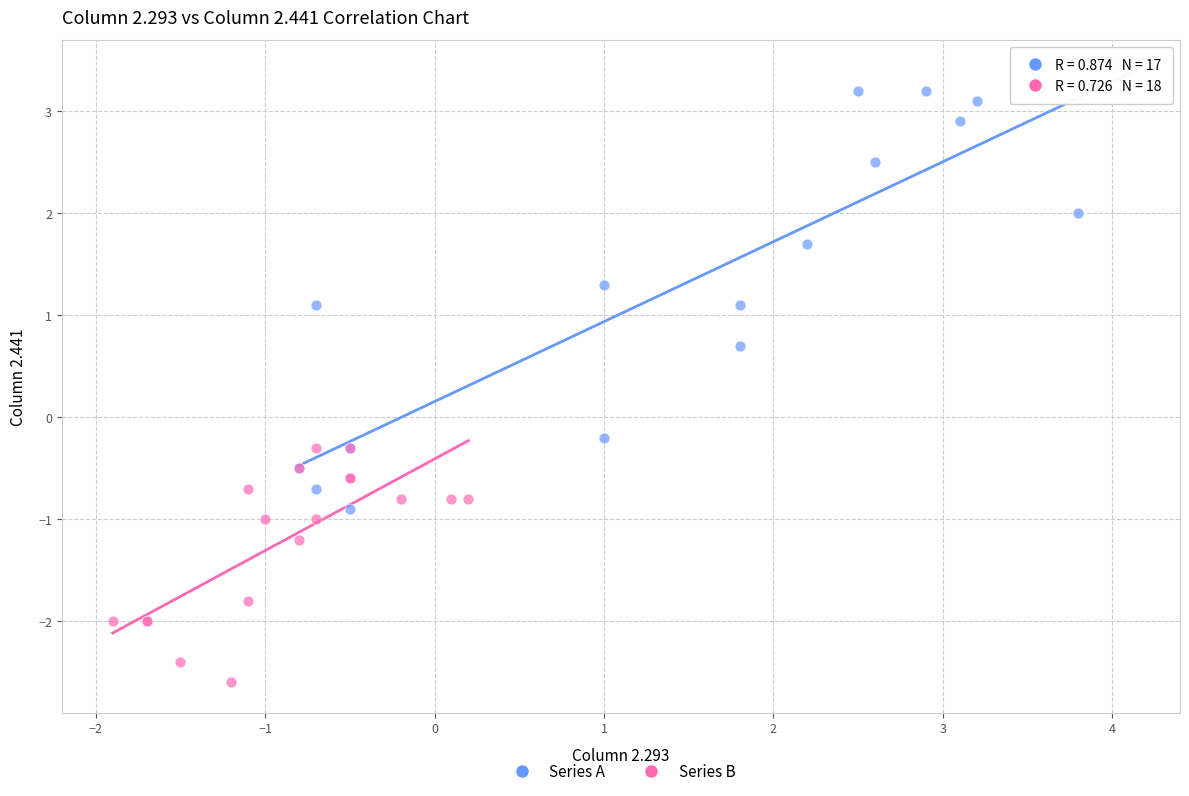

Which series reaches the maximum Y coordinate?

Series A